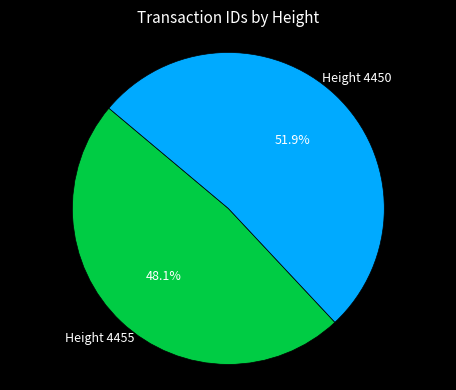

Is there any slice that represents more than half of the pie?

Yes